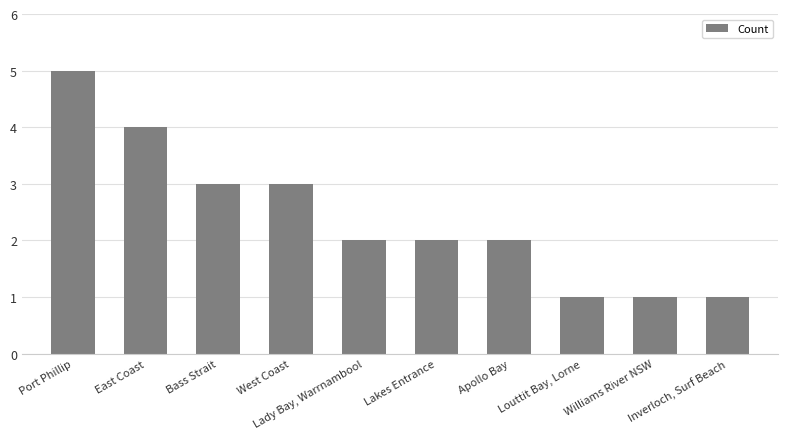

What is the minimum value shown in the chart?

1